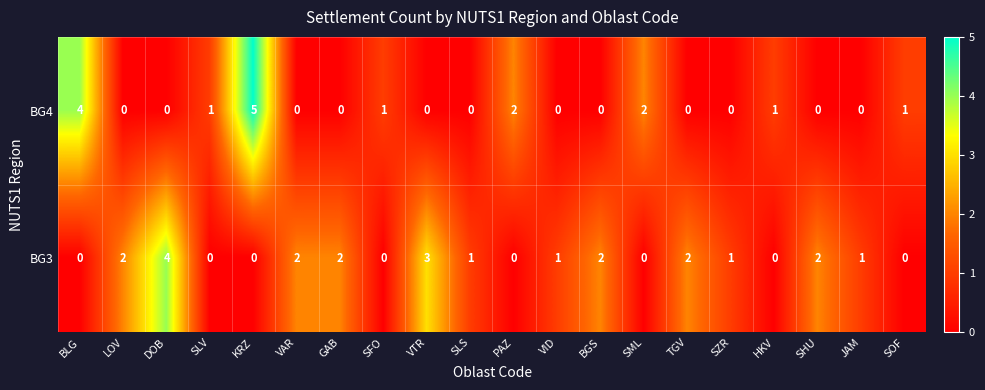

The value of BG3 at GAB is 3. True or false?

False